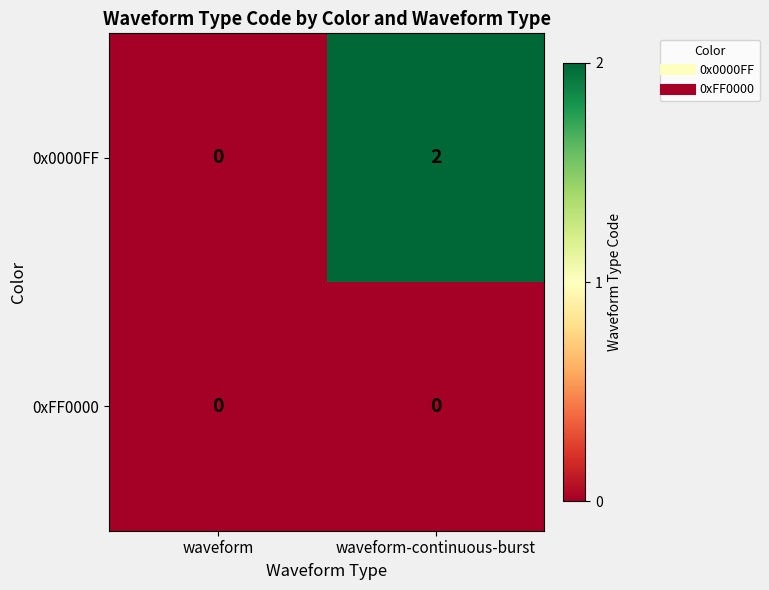

Rank the series by their average value, from lowest to highest.

0xFF0000, 0x0000FF